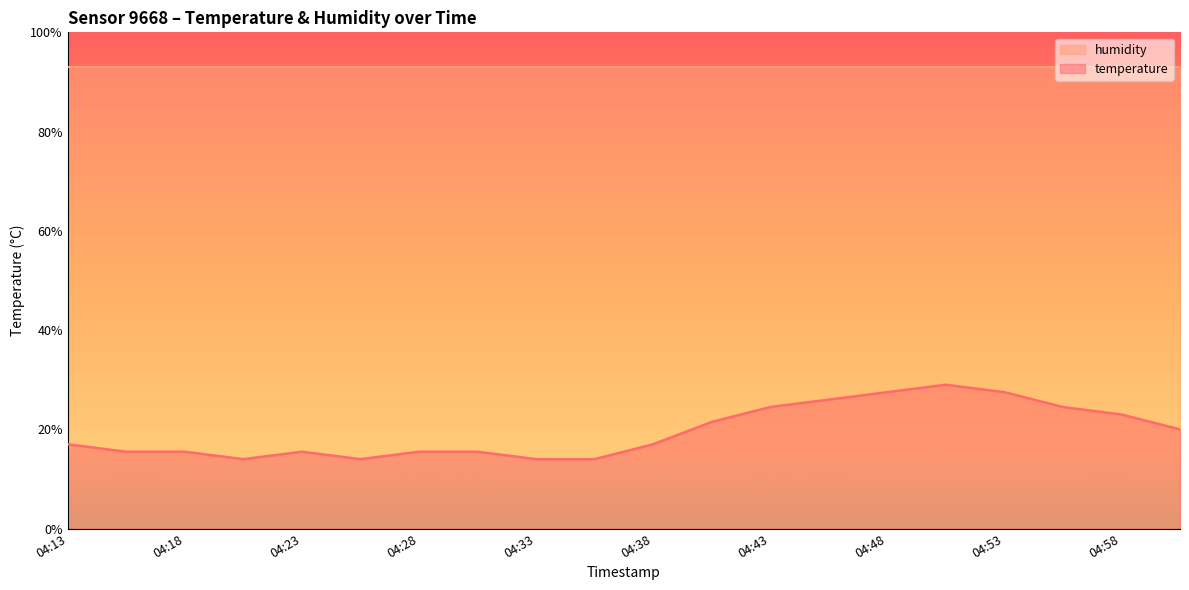

What is the minimum value shown in the chart?

14.0